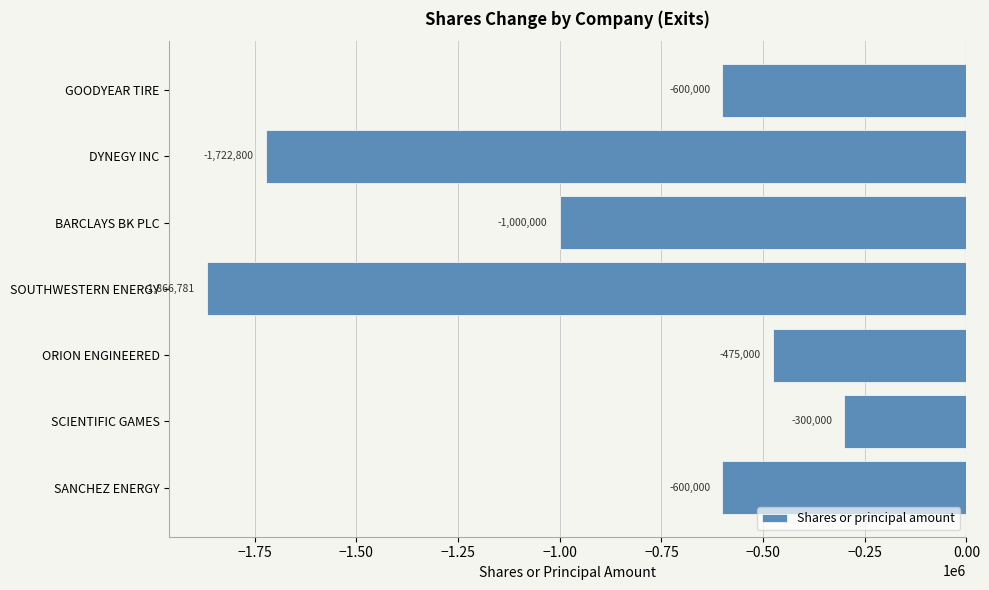

Reading bottom to top, transcribe all the data shown in this chart.

-600000	-300000	-475000	-1866781	-1000000	-1722800	-600000